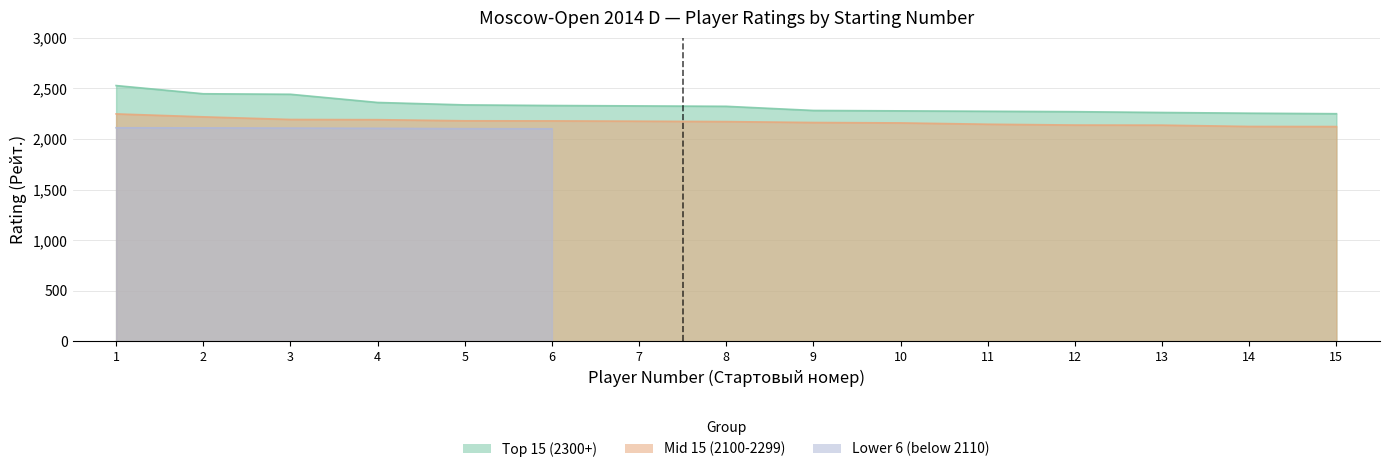

Between 5 and 6, which series saw the biggest shift?

Top 15 (2300+)